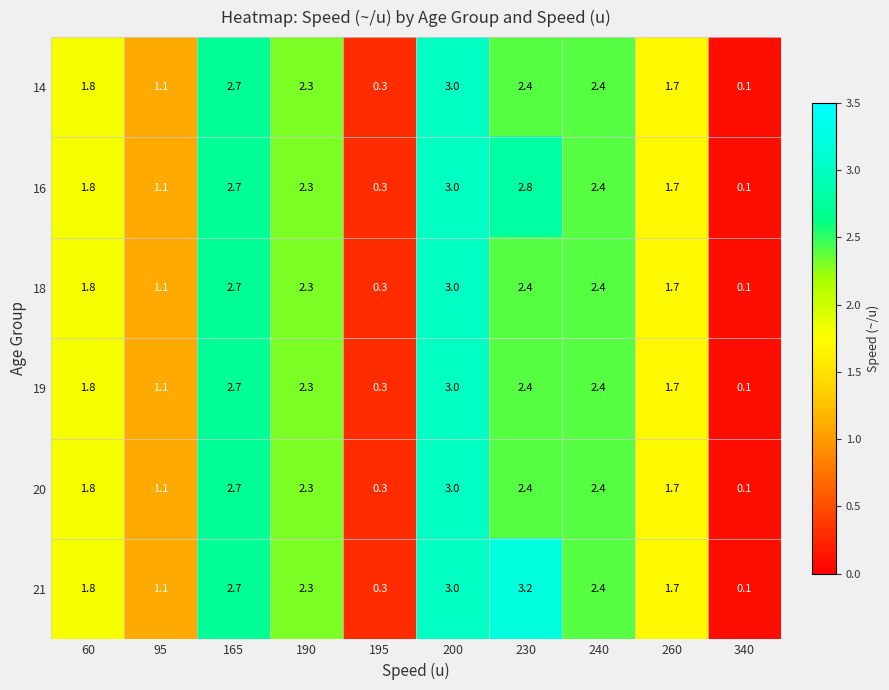

Where is 14 nearest to the value 1?

95